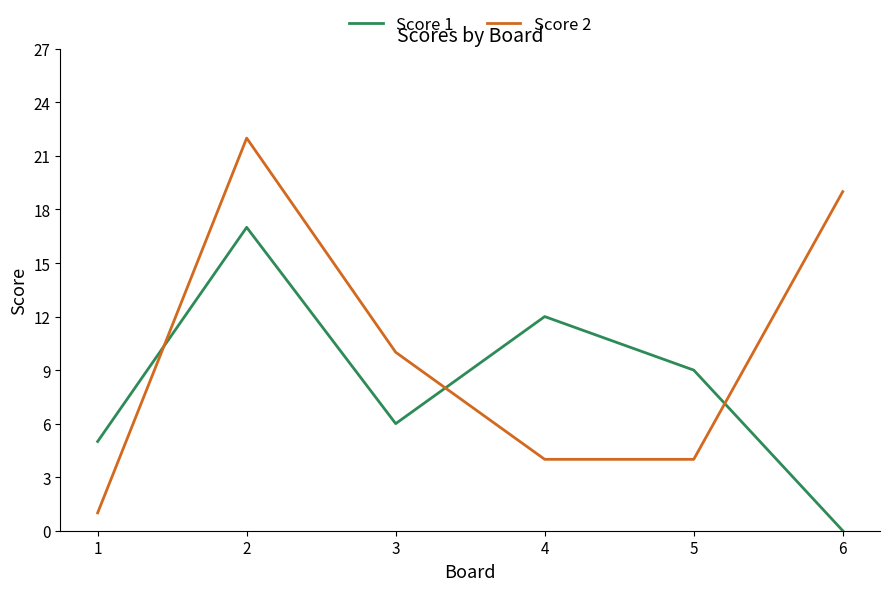

Which series has the widest spread of values?

Score 2